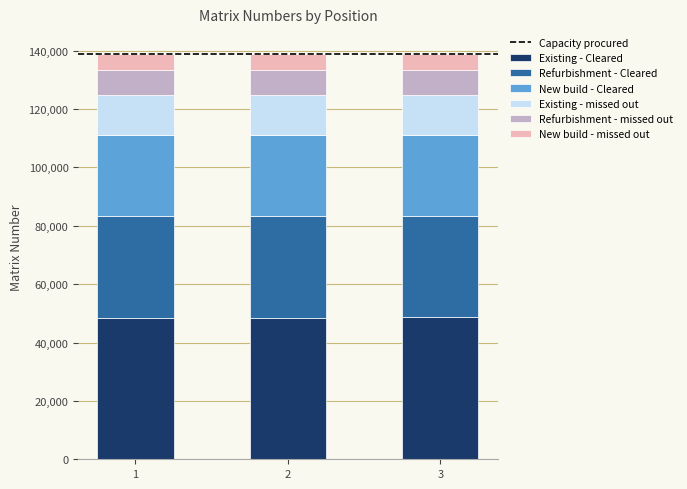

Does the chart contain stacked bars?

Yes